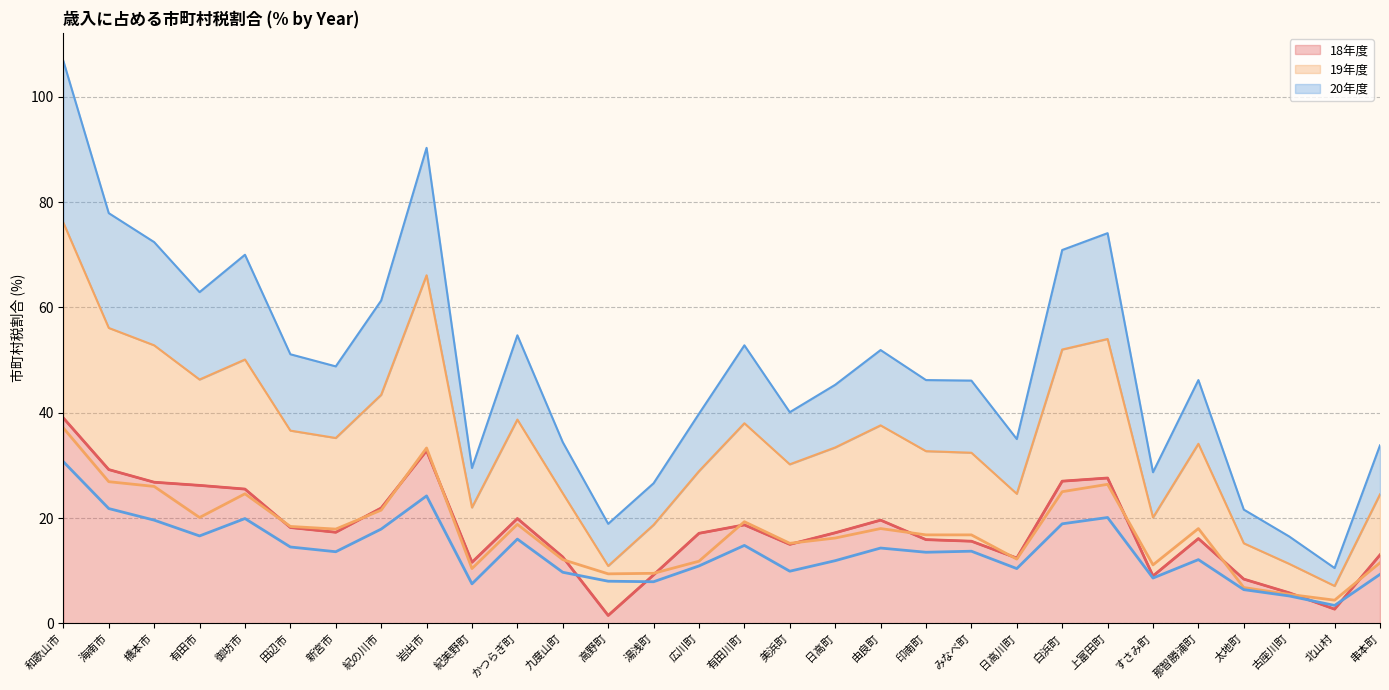

How many lines are shown in the chart?

3